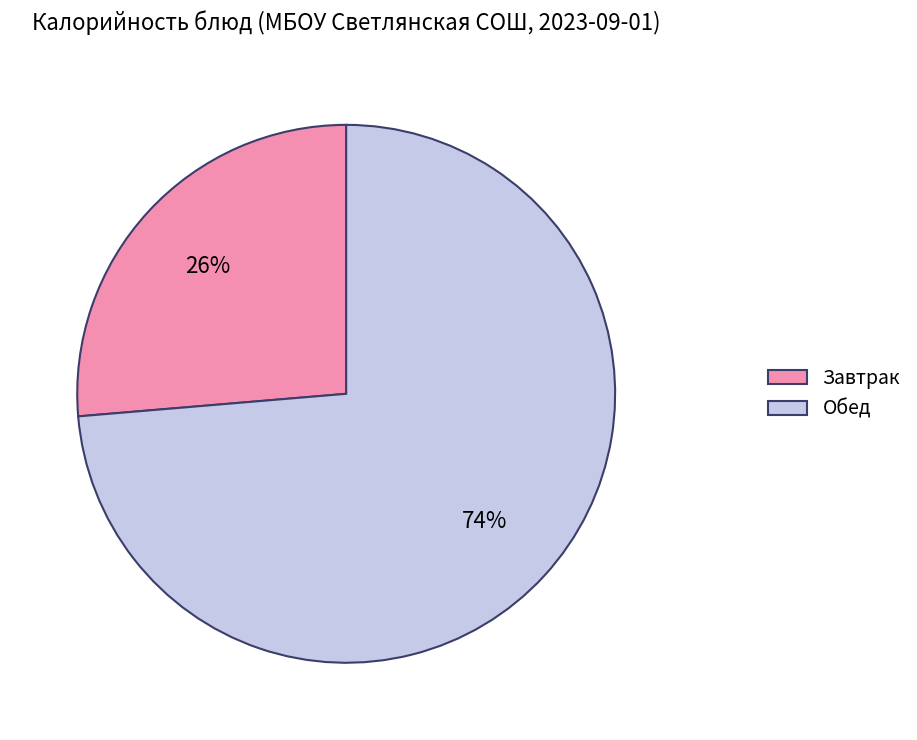

What percentage is the Обед slice, to the nearest percent?

74%